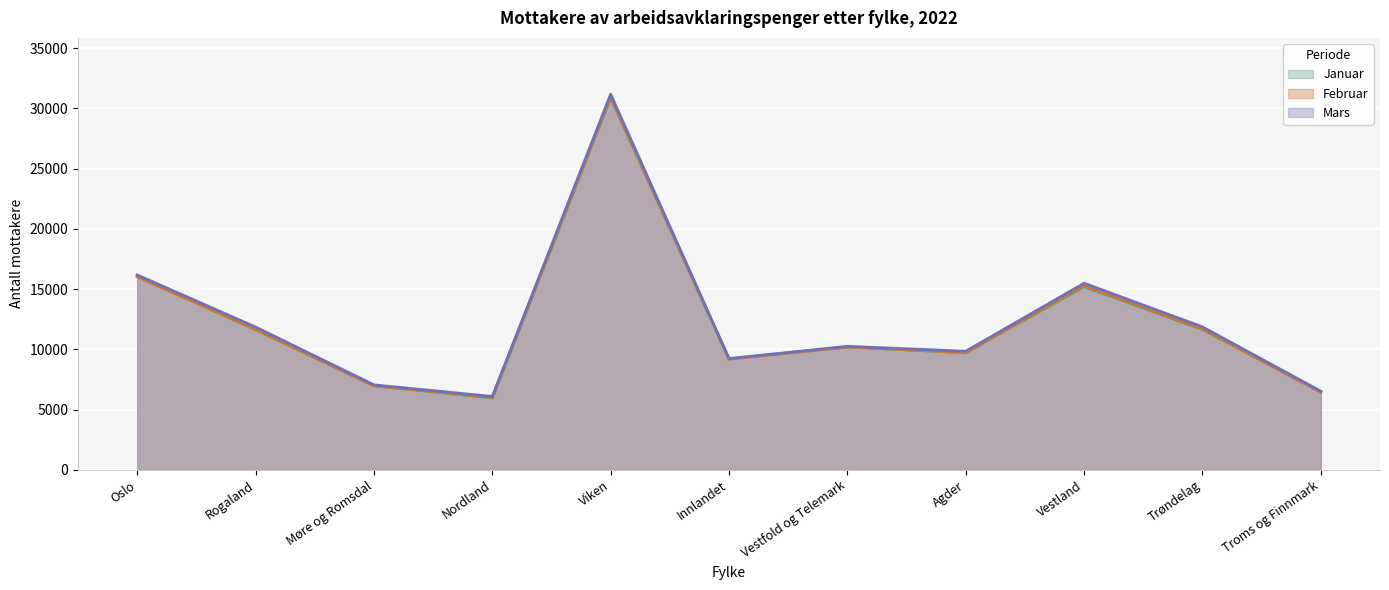

What is the label of the 1st point from the left?

Oslo